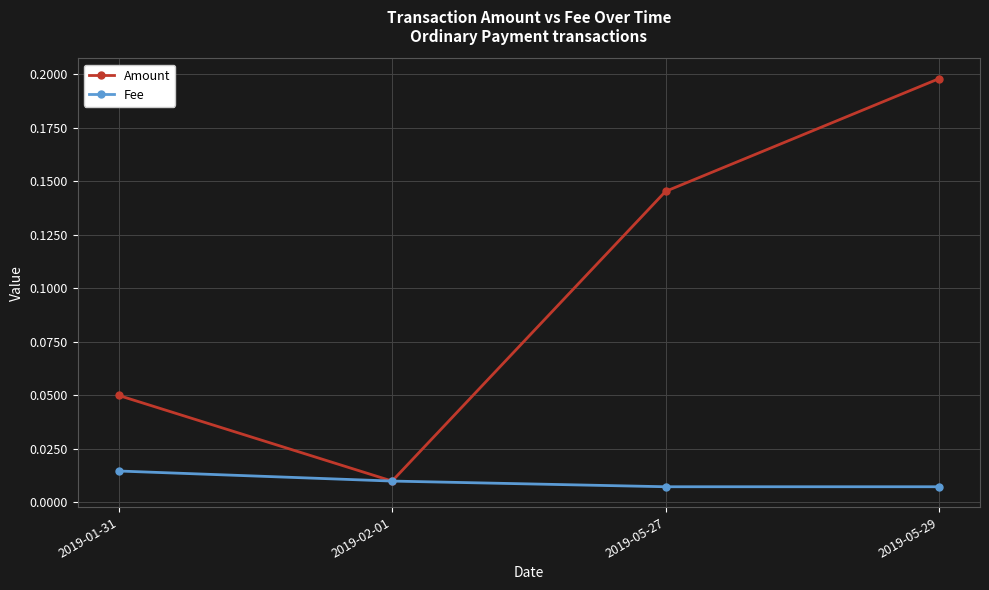

Rank the series by their average value, from highest to lowest.

Amount, Fee